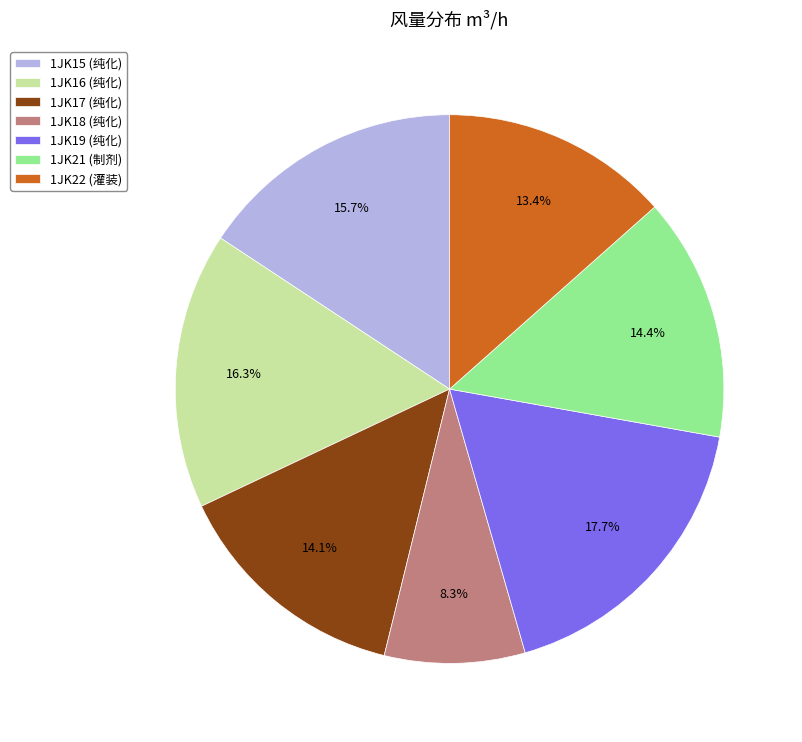

Combined, what portion of the pie is 1JK18 (纯化) and 1JK19 (纯化)?

26.0%